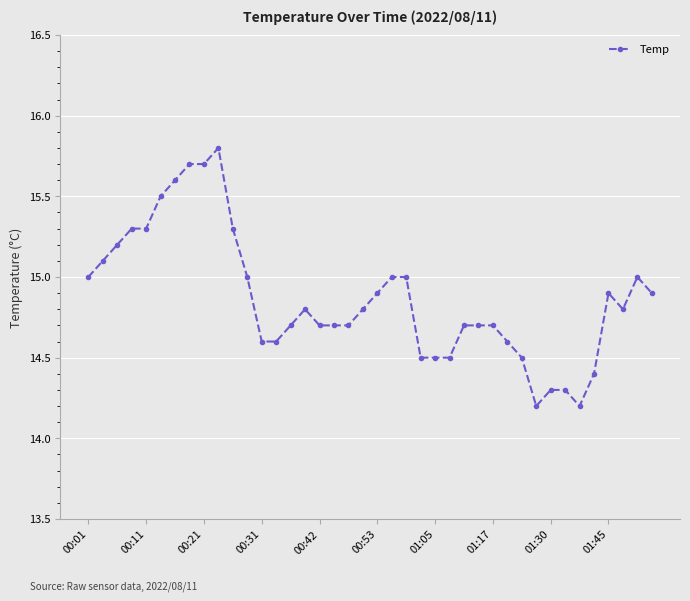

What is the average value?

14.9